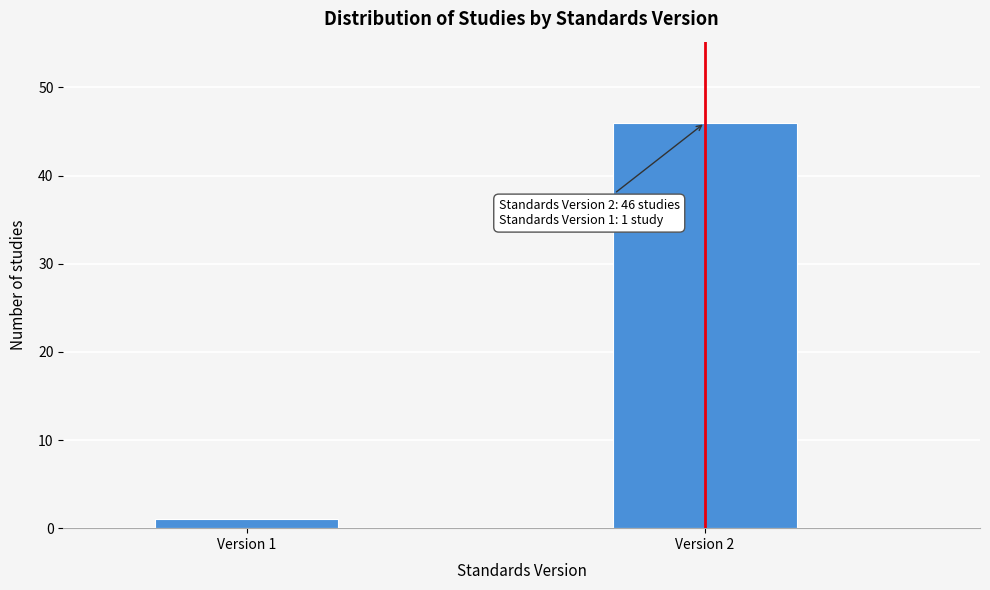

Reading right to left, transcribe all the data shown in this chart.

Version 2=46	Version 1=1